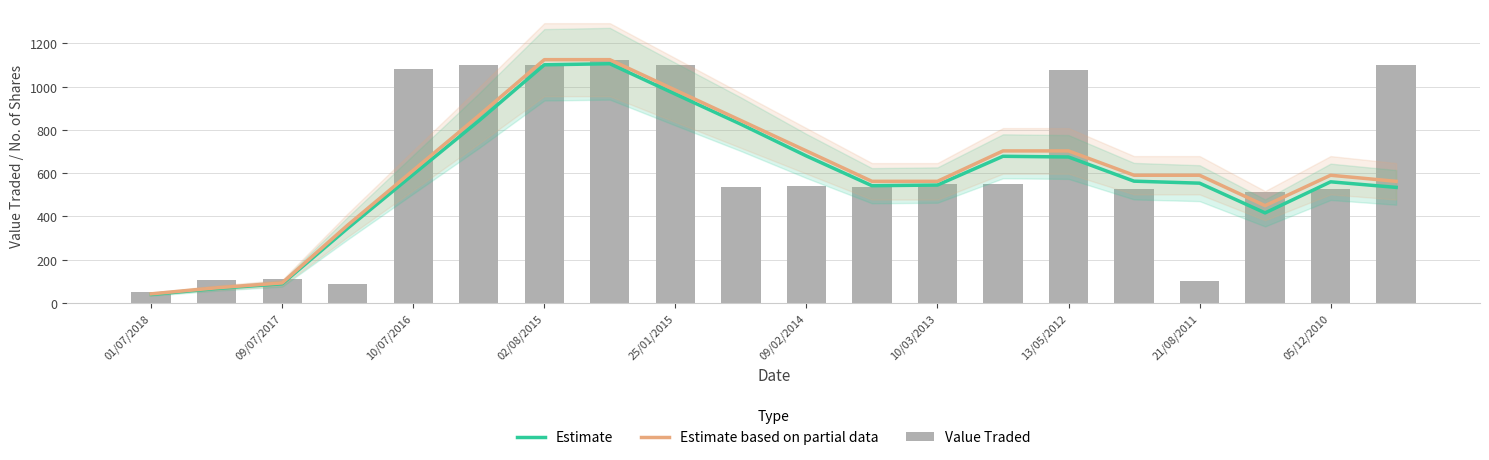

What is the difference between the maximum and minimum values in the Estimate series?

1066.8